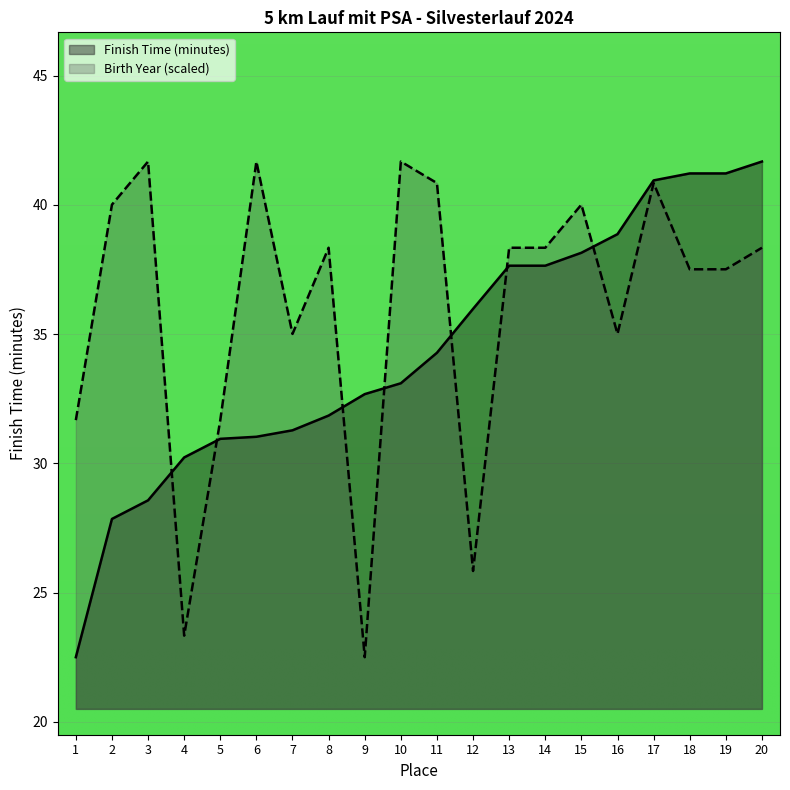

What is the difference between the highest and lowest values at 3?

13.1